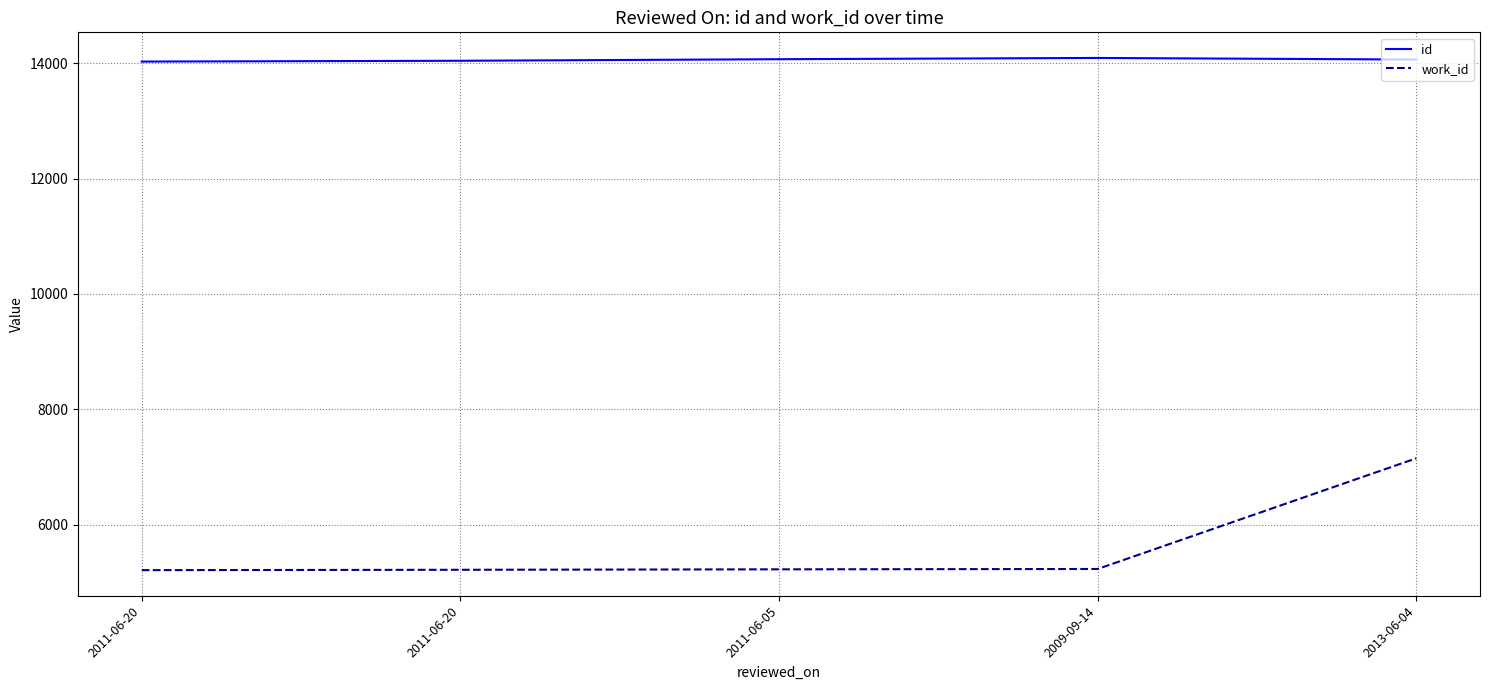

The work_id series shows 1132 at 2009-09-14. True or false?

False